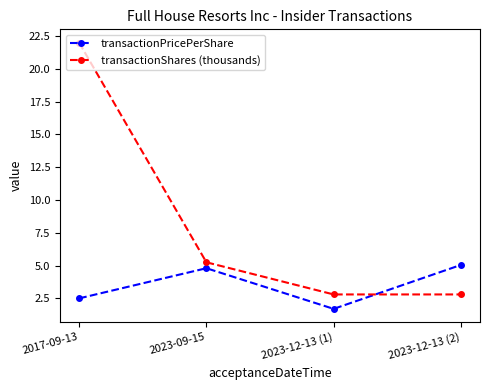

What is the label of the 1st point from the right?

2023-12-13 (2)